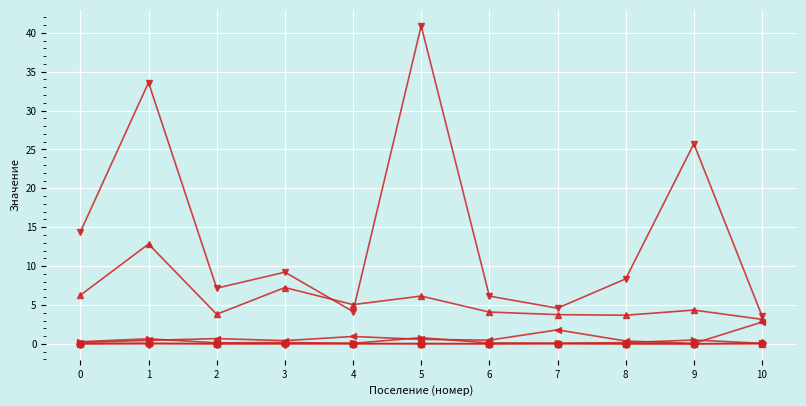

Which category has the highest value across all series?

5